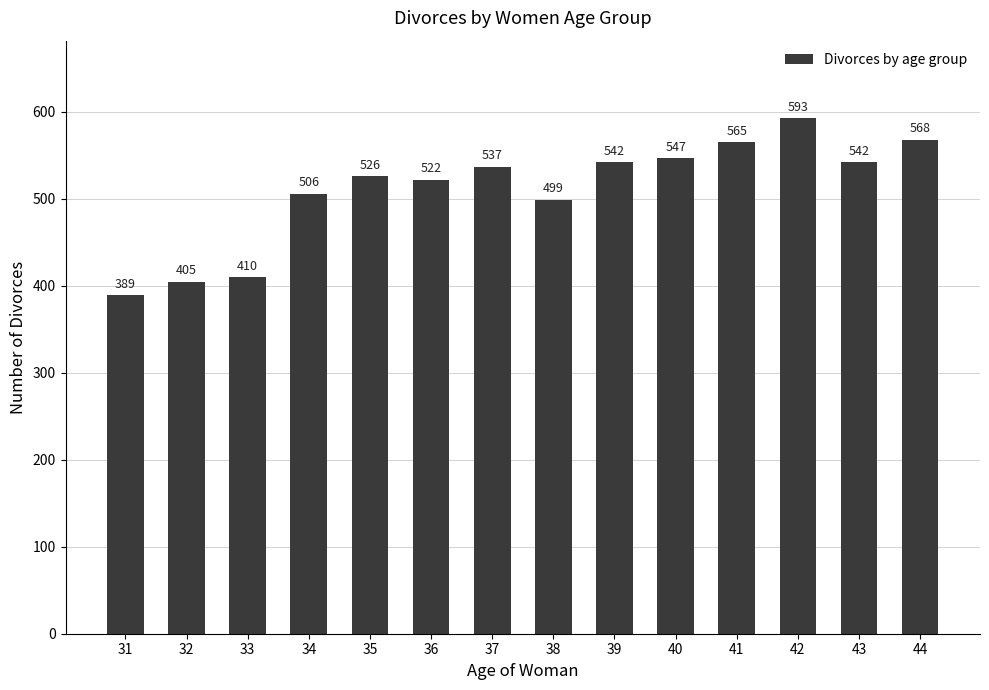

How many values are below 537?

7